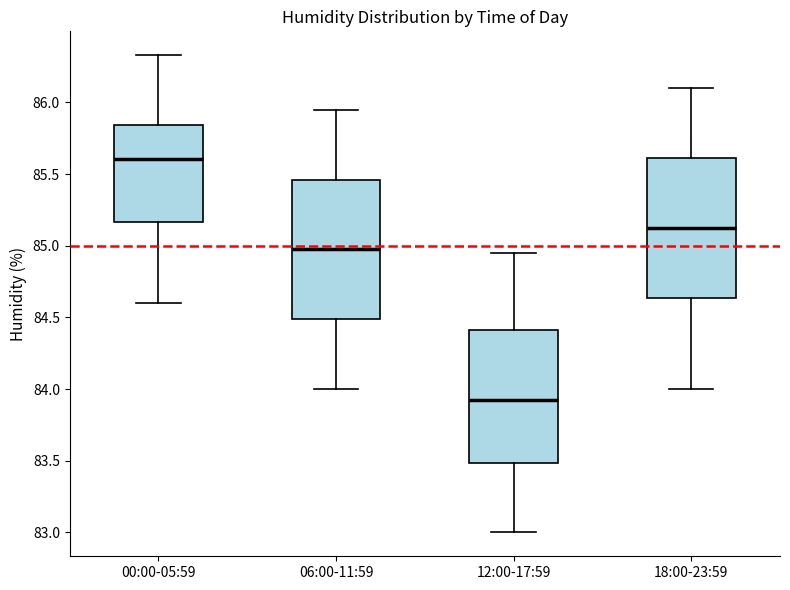

Reading left to right, read every box against the y-axis: the position of its median line, the range the box covers, and the ends of its whiskers. The values are not printed on the chart, so give them approximately, as read against the axis.

00:00-05:59: median 85.60, box 85.15 to 85.85, whiskers 84.60 to 86.35
06:00-11:59: median 85.00, box 84.50 to 85.45, whiskers 84.00 to 85.95
12:00-17:59: median 83.95, box 83.50 to 84.40, whiskers 83.00 to 84.95
18:00-23:59: median 85.15, box 84.65 to 85.60, whiskers 84.00 to 86.10